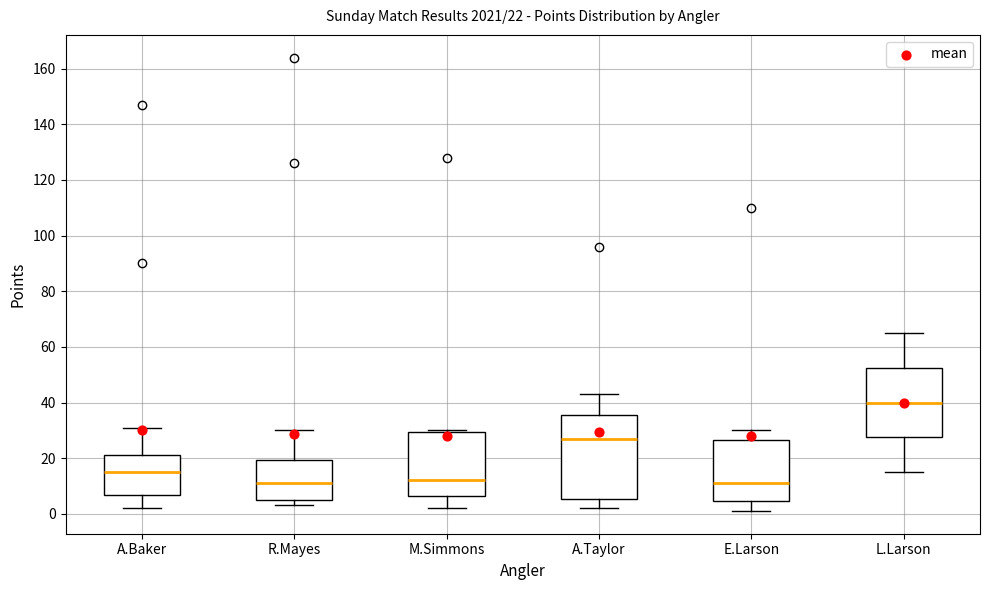

Which box is the tallest, from its lower edge to its upper edge?

A.Taylor